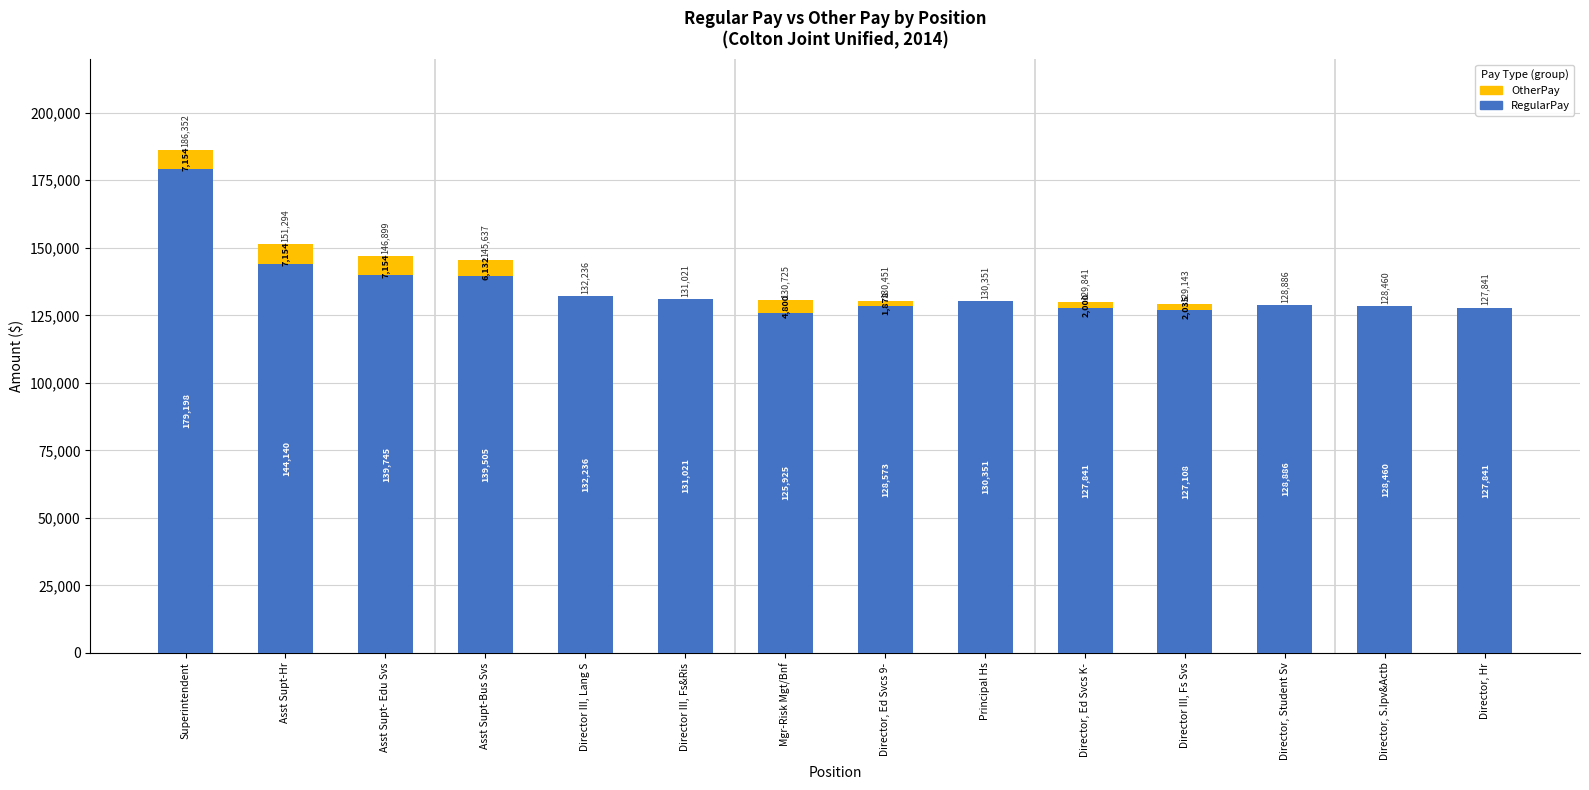

At which category is the sum across all series the highest?

Superintendent